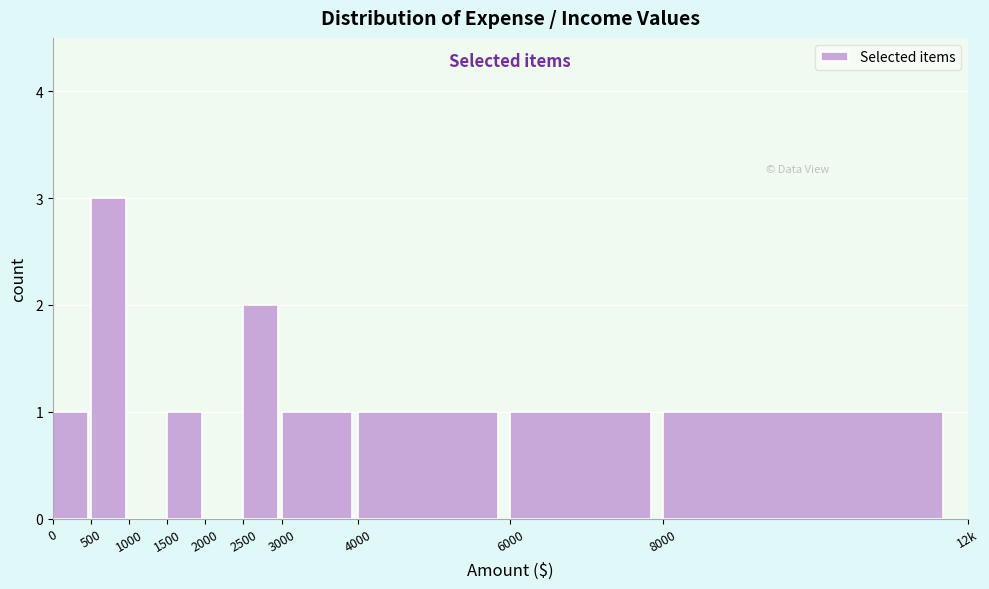

Reading left to right, extract all data points from this chart.

0=1	500=3	1000=0	1500=1	2000=0	2500=2	3000=1	4000=1	6000=1	8000=1